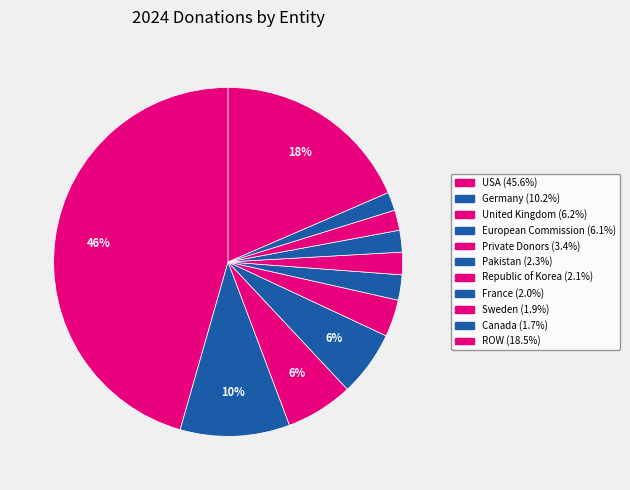

Do European Commission and Private Donors together represent more than half of the pie?

No